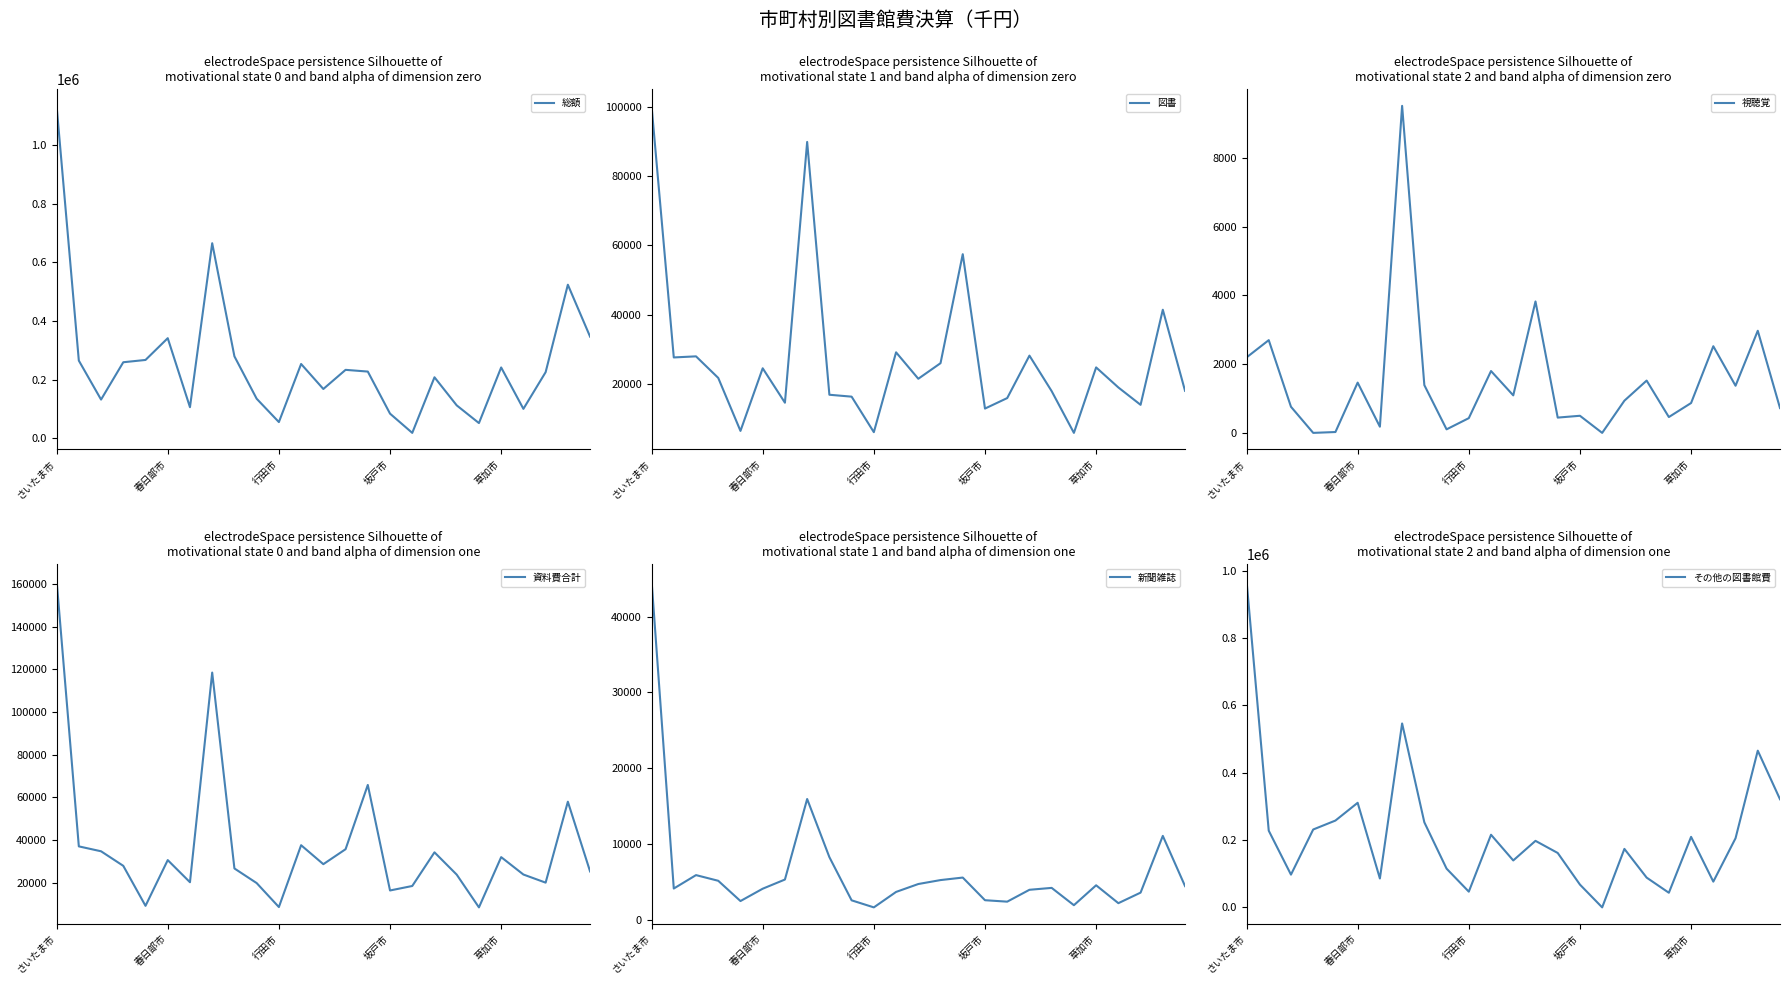

What is the maximum value shown in the chart?

1133255